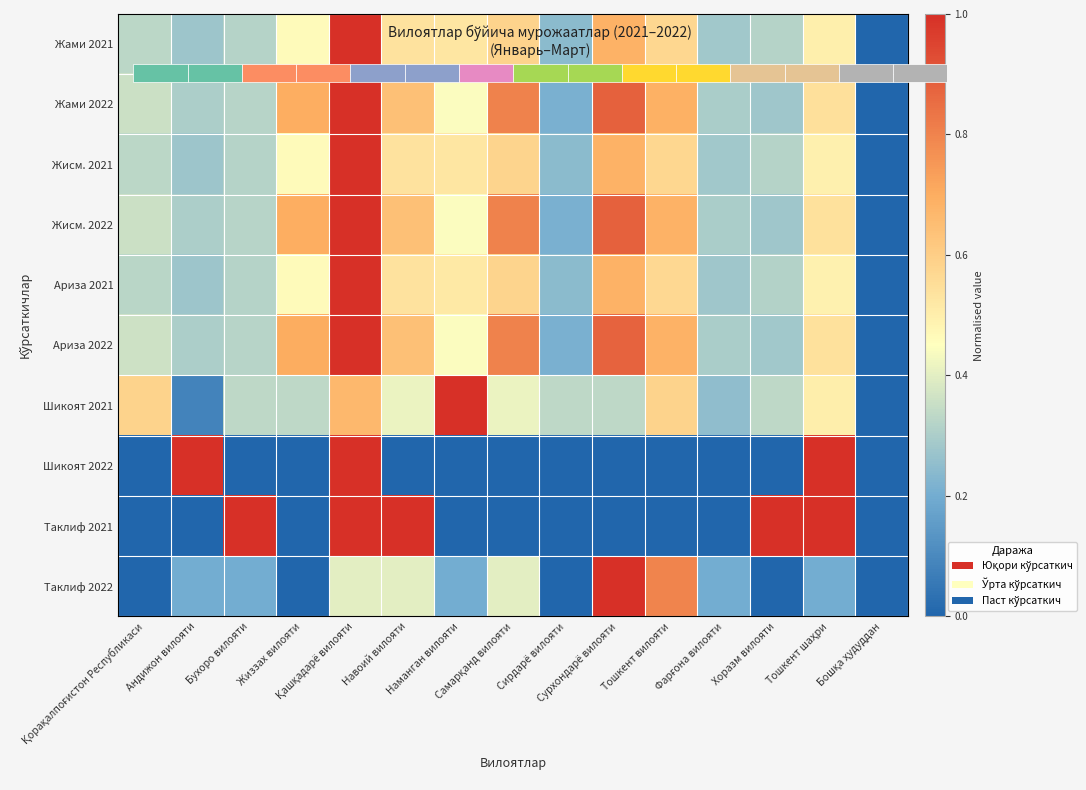

The value of Жами 2021 at Самарқанд вилояти is 0.6. True or false?

True